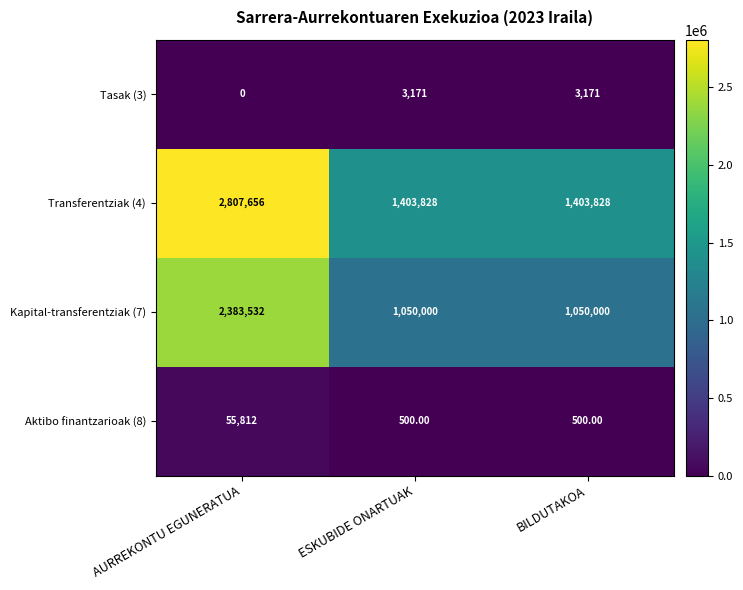

What is the spread (max minus min) of values at AURREKONTU EGUNERATUA?

2807656